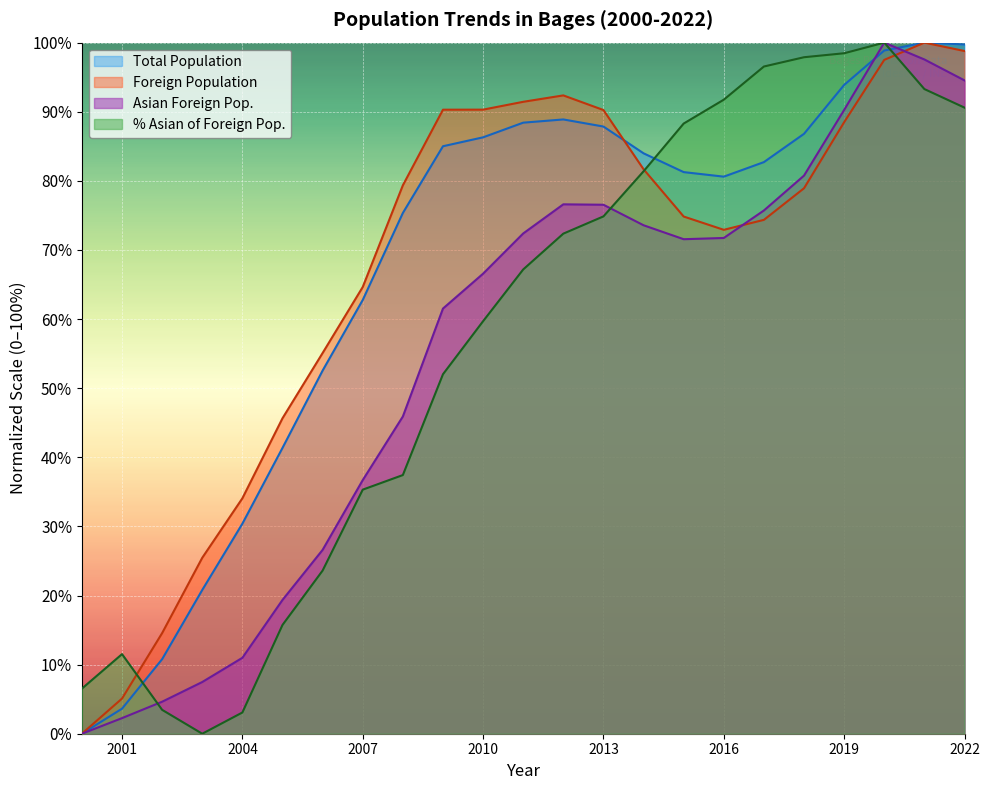

Between 2014 and 2020, which is larger?

2020